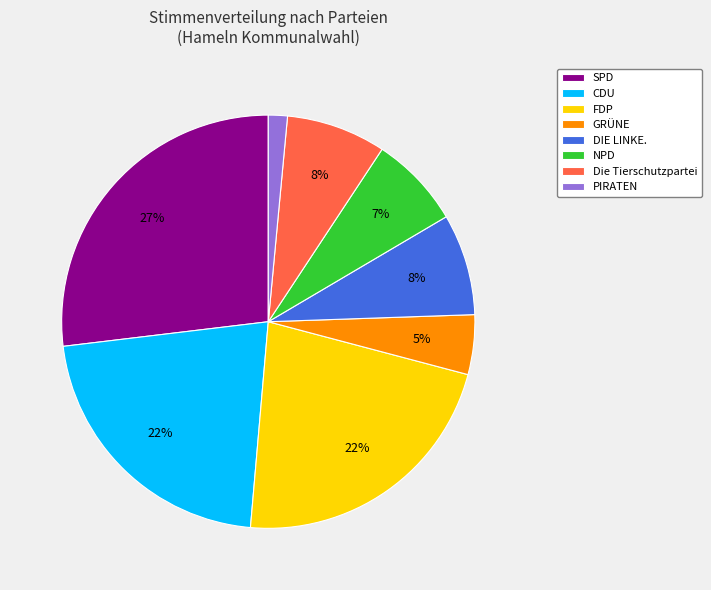

Is there a majority slice in this chart?

No